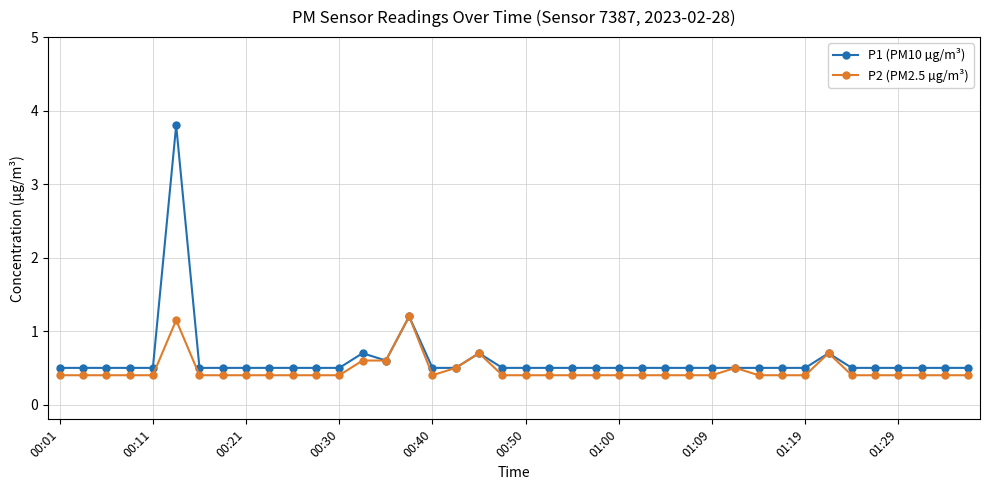

True or false: P1 (PM10 µg/m³) has more than 0 interior local peaks.

True